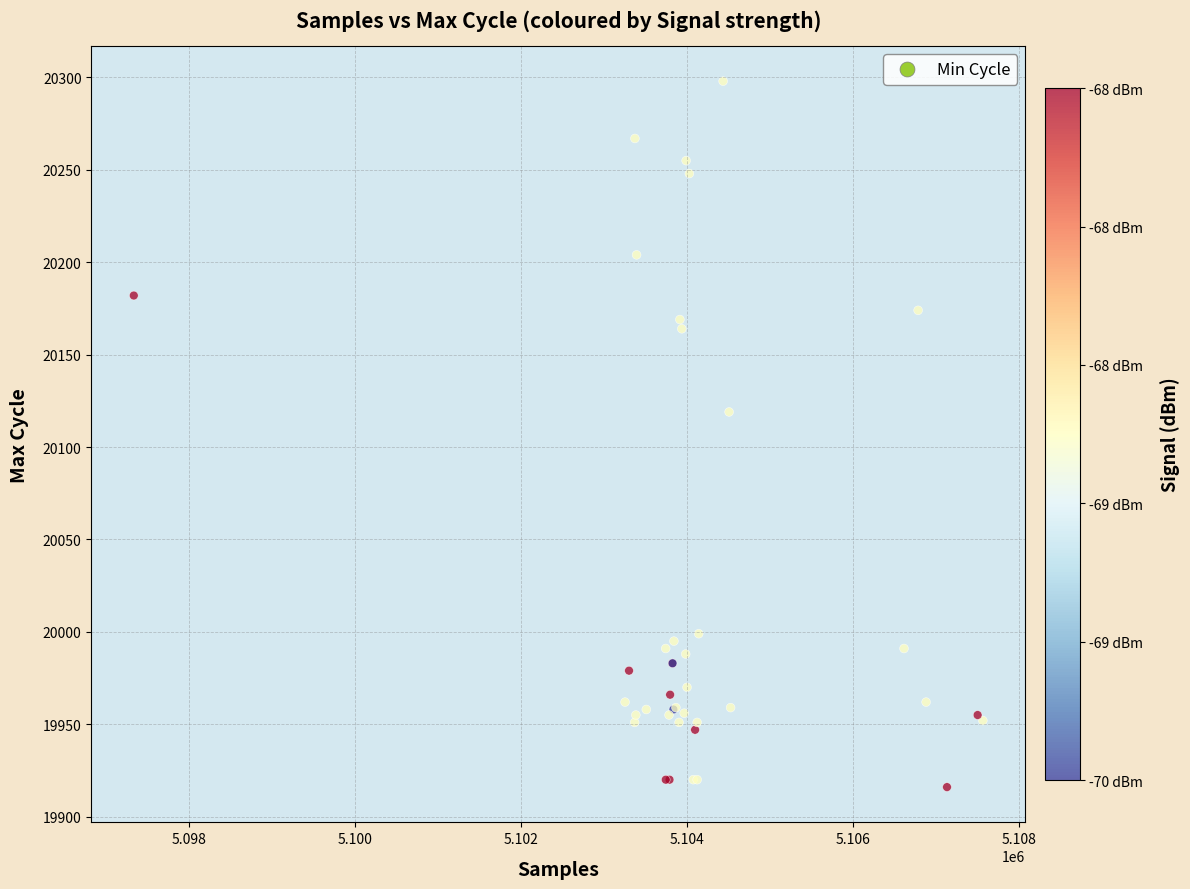

What Y value in the scatter plot is closest to 20107?

20119